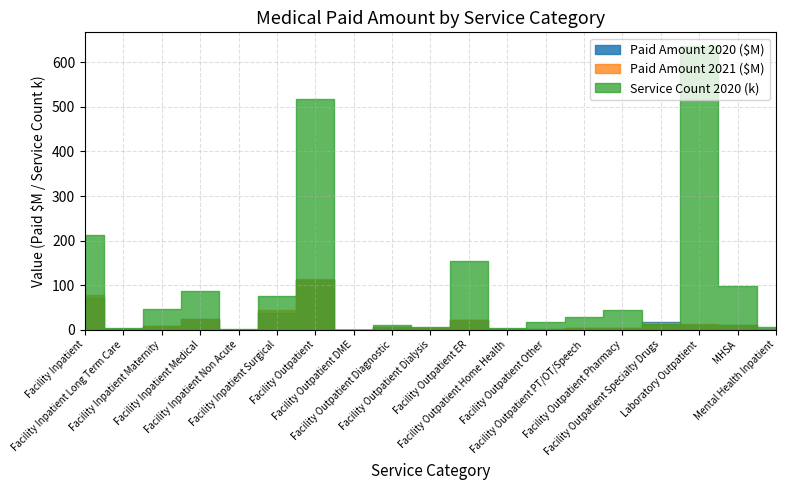

Where does the Paid Amount 2021 series first go above 6687980?

Facility Inpatient